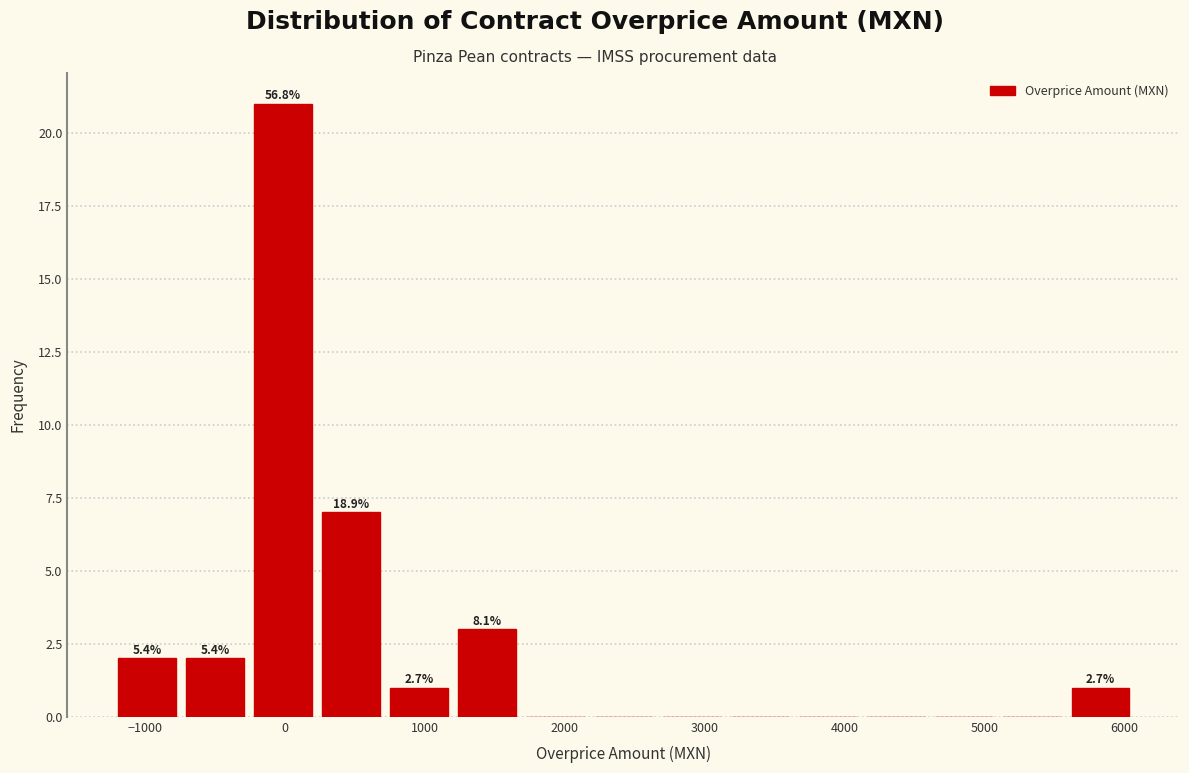

Over which range of the x-axis is the bar tallest?

-300 to 200